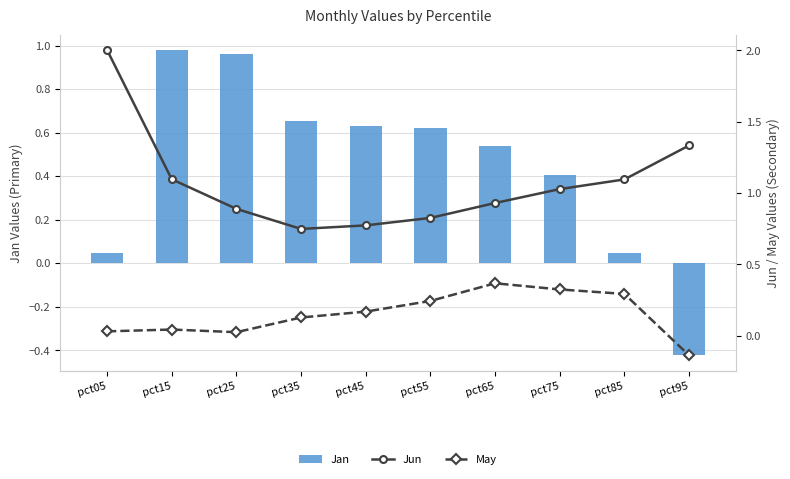

How many negative values does the May series have?

1